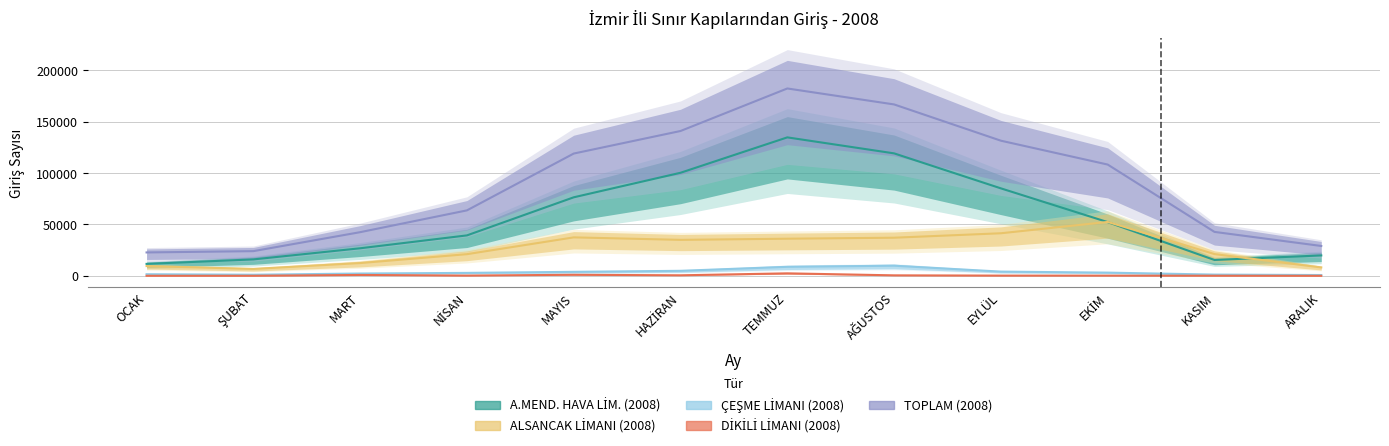

Is this an area chart (filled region under the line)?

No